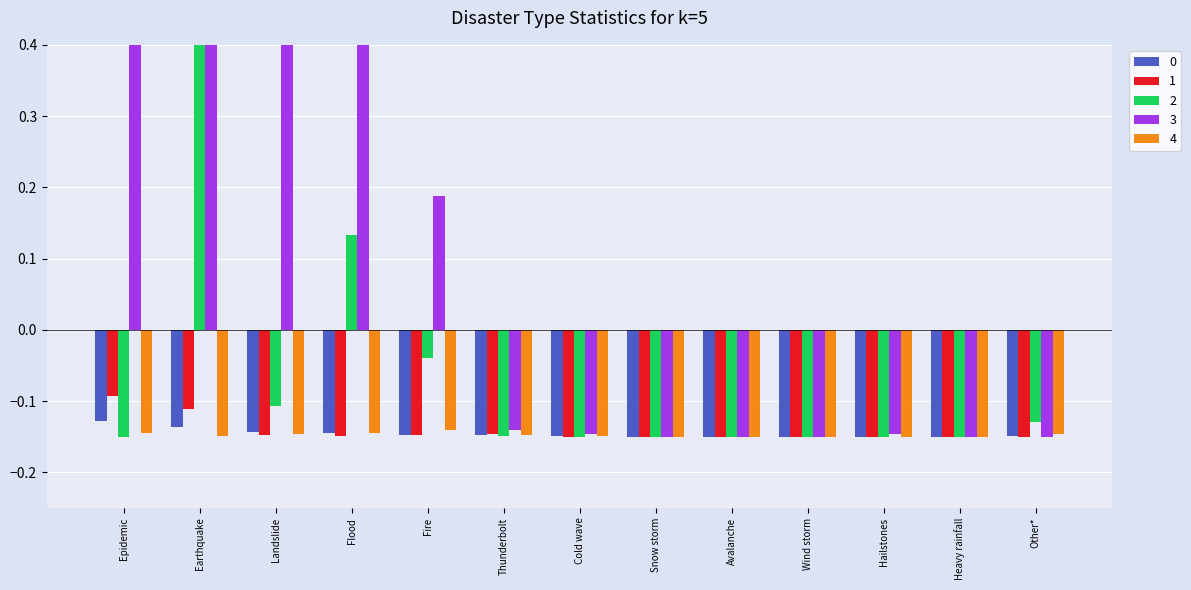

At which label is 4 closest to 0?

Fire